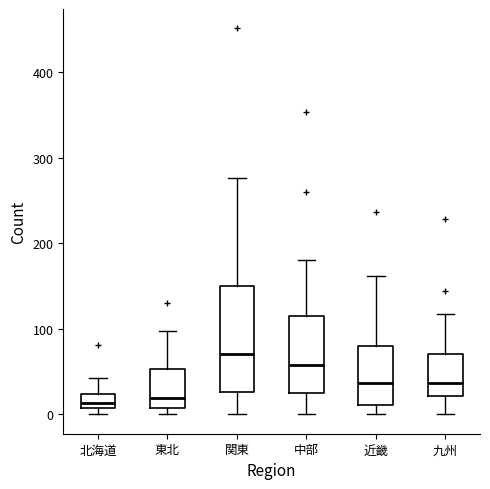

Reading left to right, read every box against the y-axis: the position of its median line, the range the box covers, and the ends of its whiskers. The values are not printed on the chart, so give them approximately, as read against the axis.

北海道: median 10 (just above the box's lower edge), box 10 to 20, whiskers 0 to 40
東北: median 20, box 10 to 50, whiskers 0 to 100
関東: median 70, box 30 to 150, whiskers 0 to 280
中部: median 60, box 30 to 120, whiskers 0 to 180
近畿: median 40, box 10 to 80, whiskers 0 to 160
九州: median 40, box 20 to 70, whiskers 0 to 120